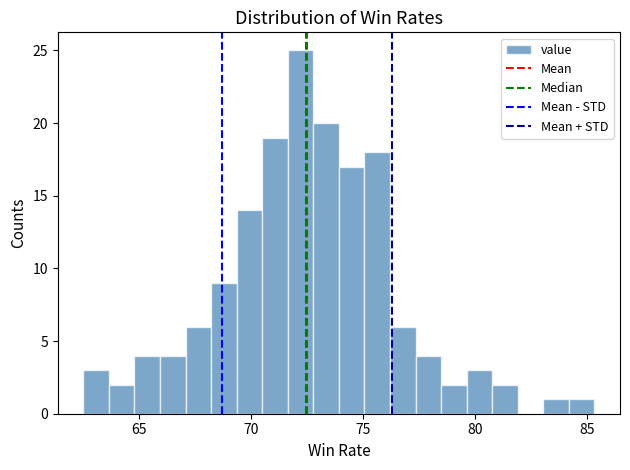

Read against the x-axis, roughly where is the centre of the tallest bar?

72.0